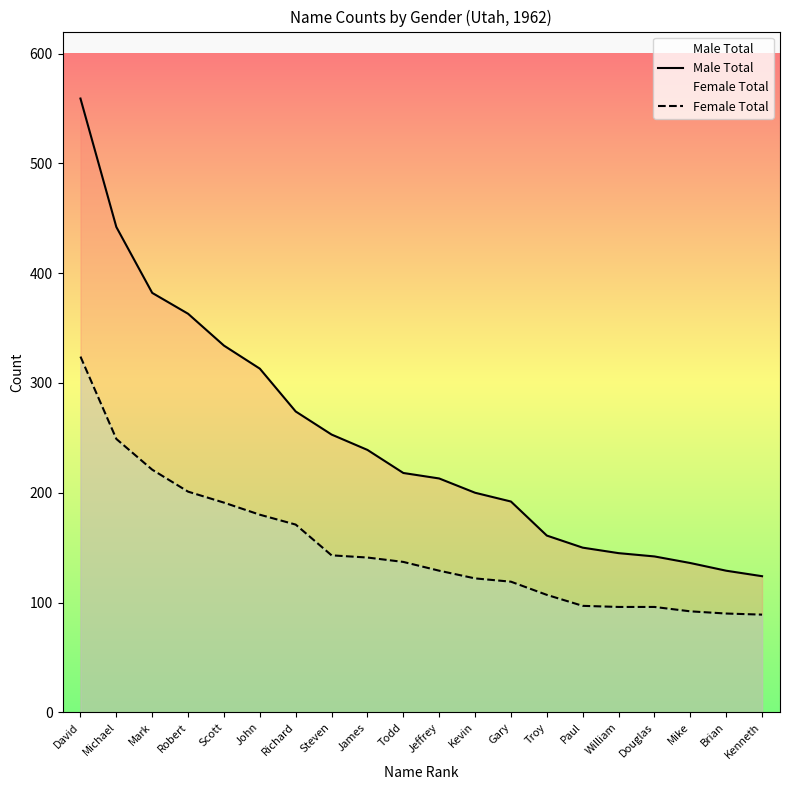

How many lines are shown in the chart?

2